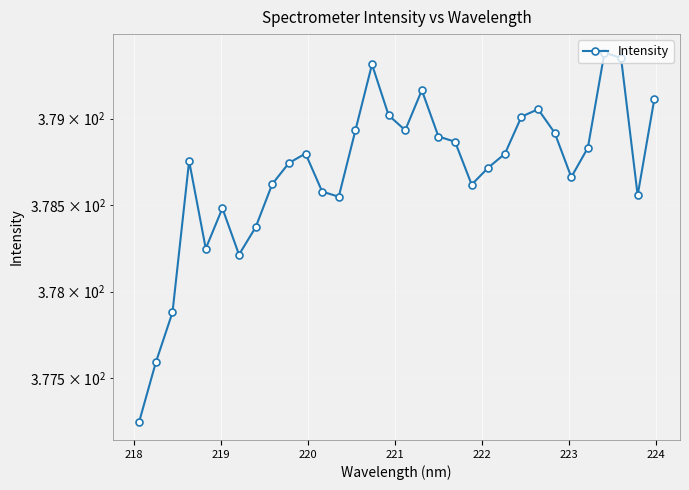

Reading left to right, what are all the values shown in this chart?

377.2	377.6	377.9	378.8	378.2	378.5	378.2	378.4	378.6	378.7	378.8	378.6	378.5	378.9	379.3	379.0	378.9	379.2	378.9	378.9	378.6	378.7	378.8	379.0	379.1	378.9	378.7	378.8	379.4	379.4	378.6	379.1